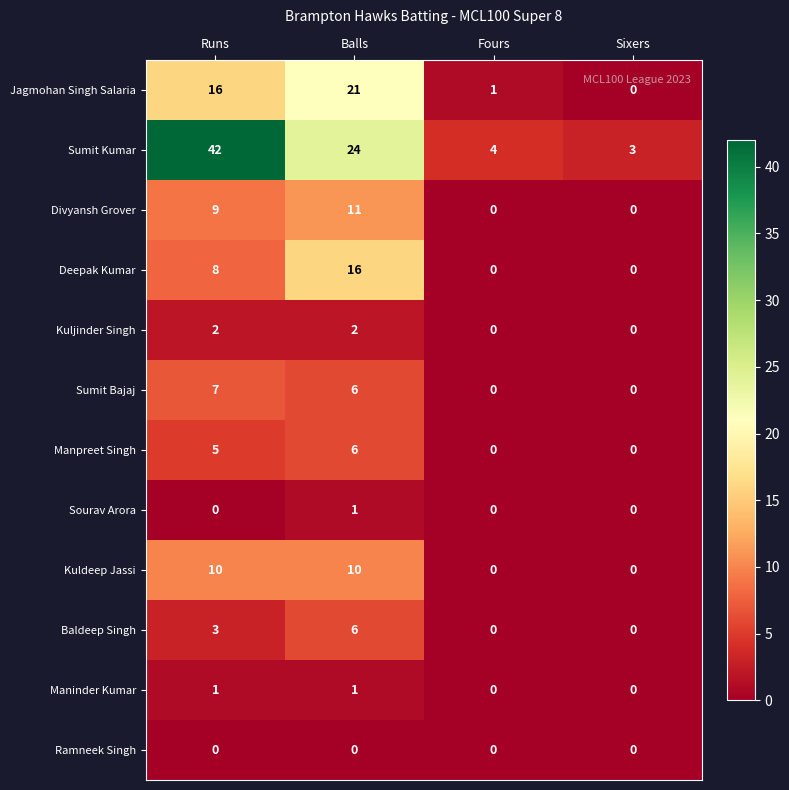

What is the sum of the Baldeep Singh values at Balls and Sixers?

6